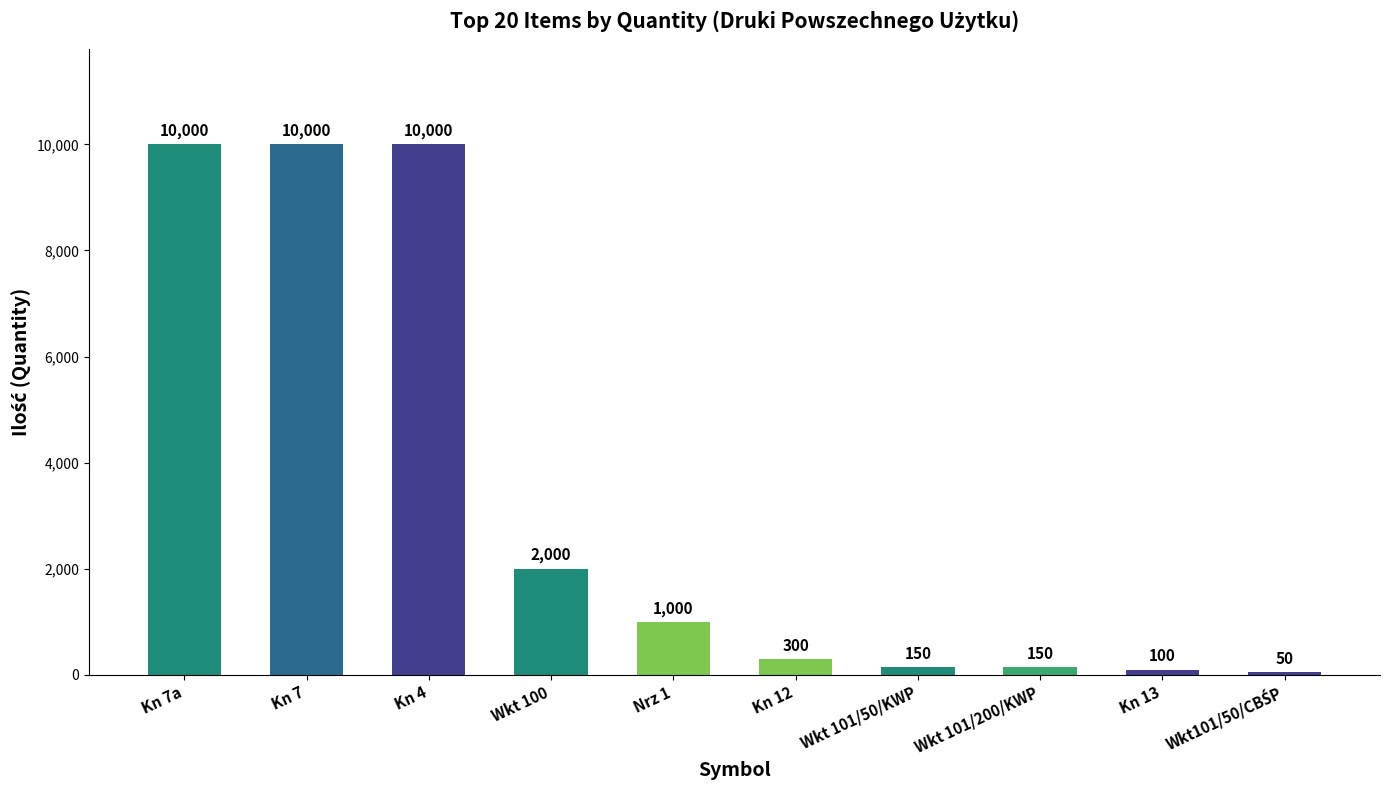

What position from the right is Kn 4?

8